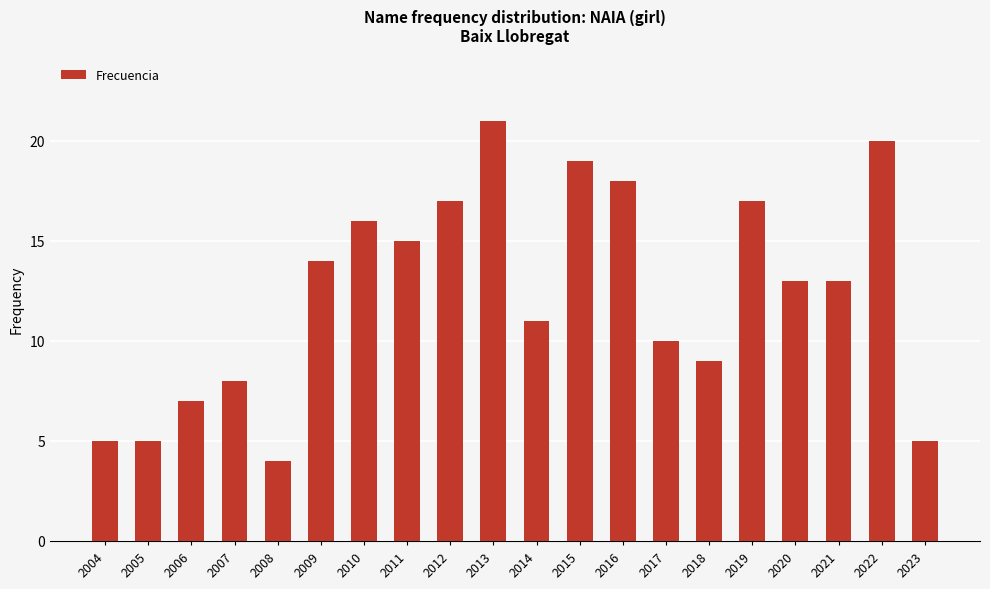

What is the difference between the second highest and minimum values?

16